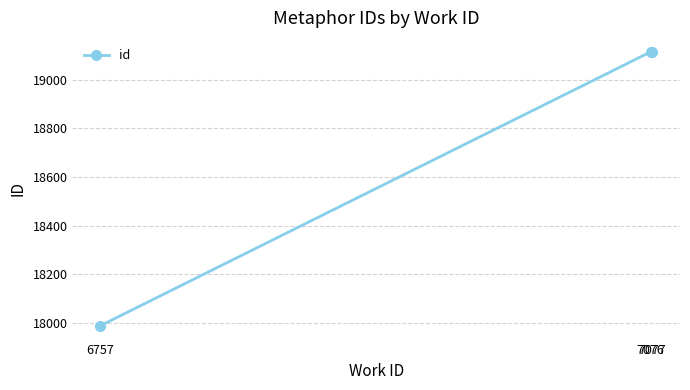

What is the change in value from 7076 to 7077?

+1